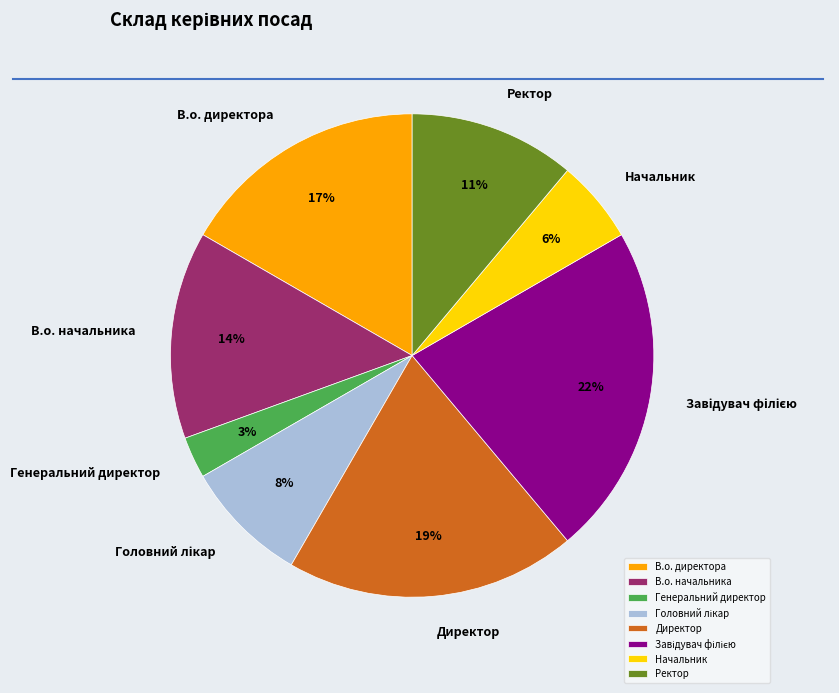

Which category has the smallest portion of the pie?

Генеральний директор